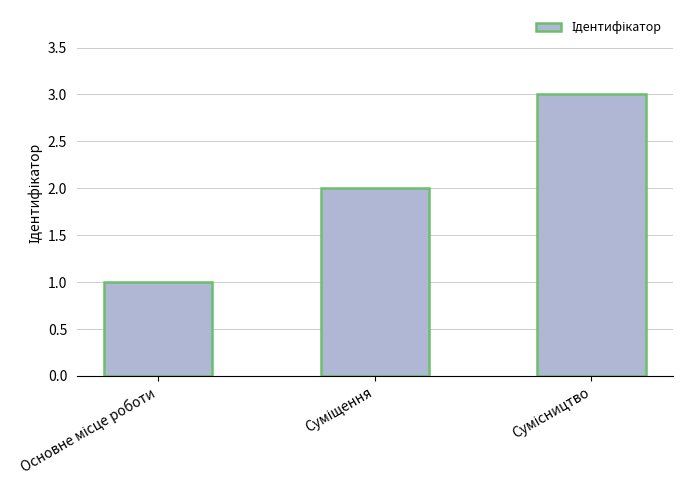

What is the greatest value displayed?

3